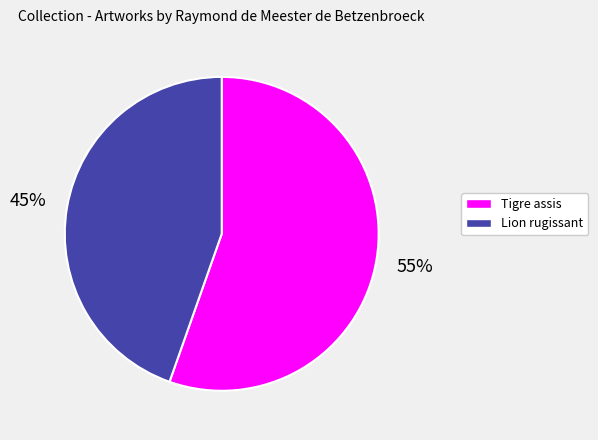

Count the number of slices in the pie.

2